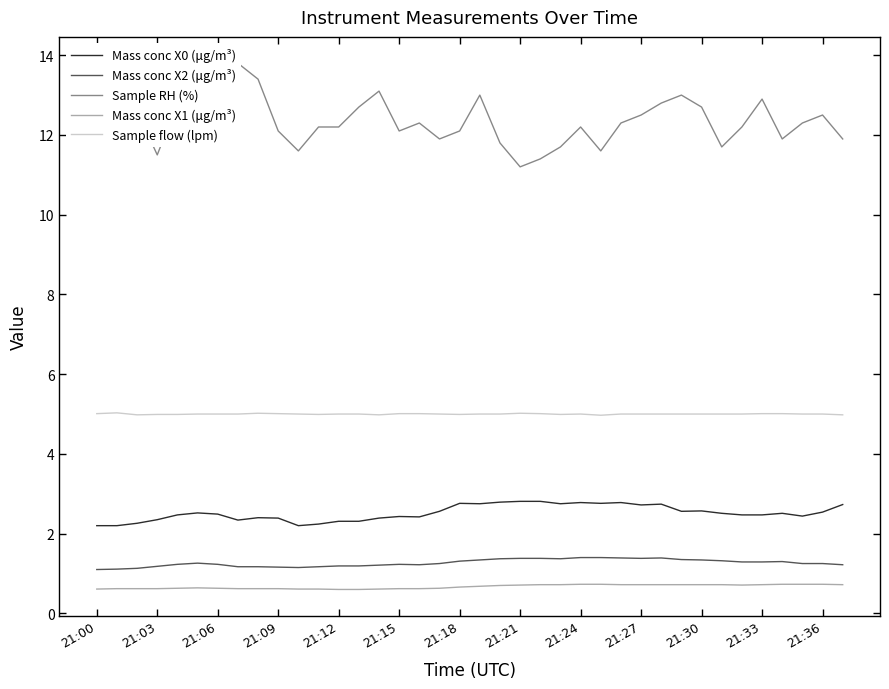

The value of Sample flow (lpm) at 17 is 5.0. True or false?

True